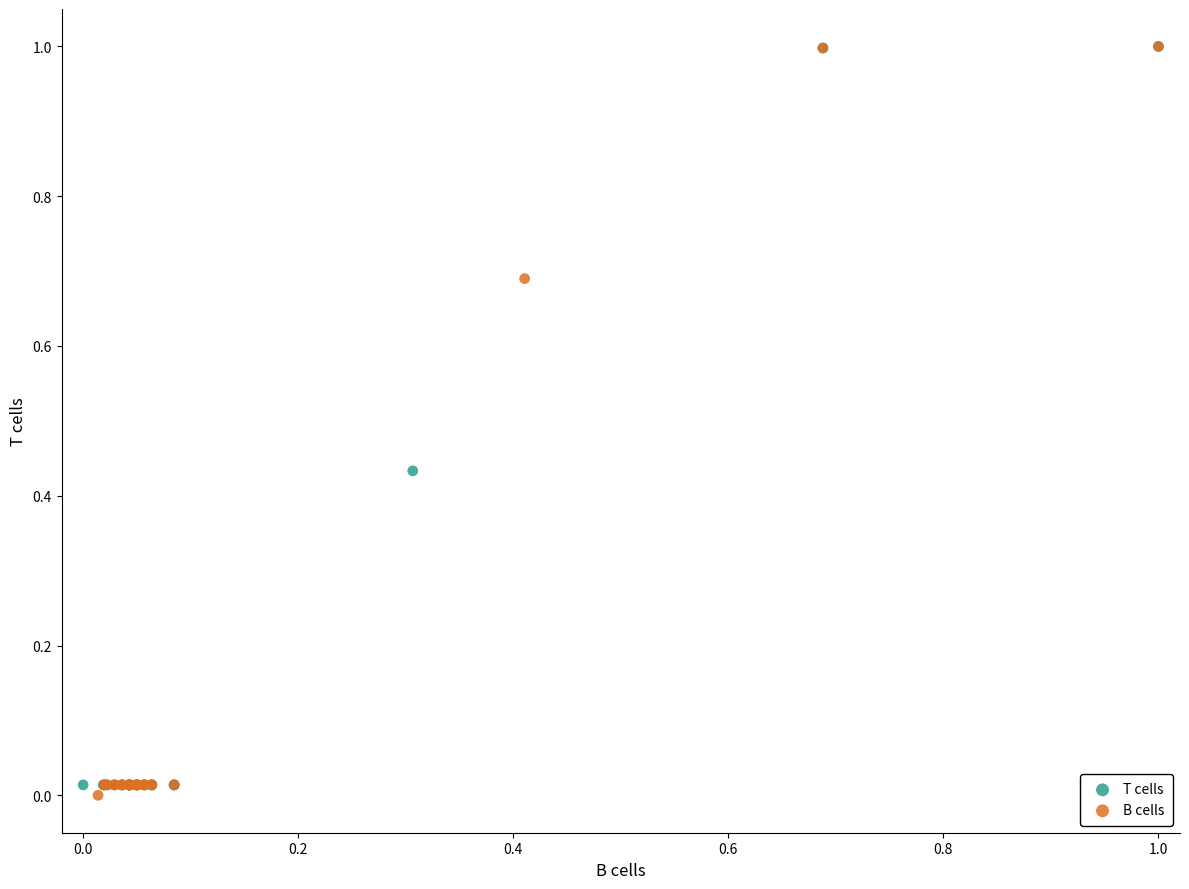

Which series contains the lowest Y value?

B cells